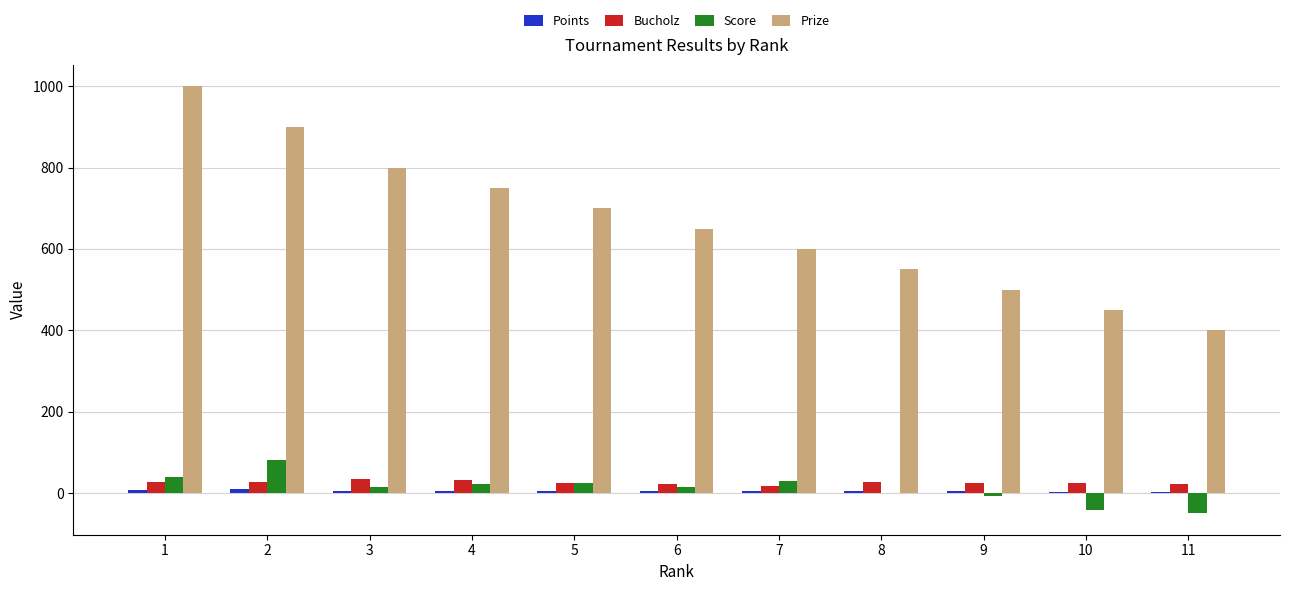

Count the number of data series in this chart.

4